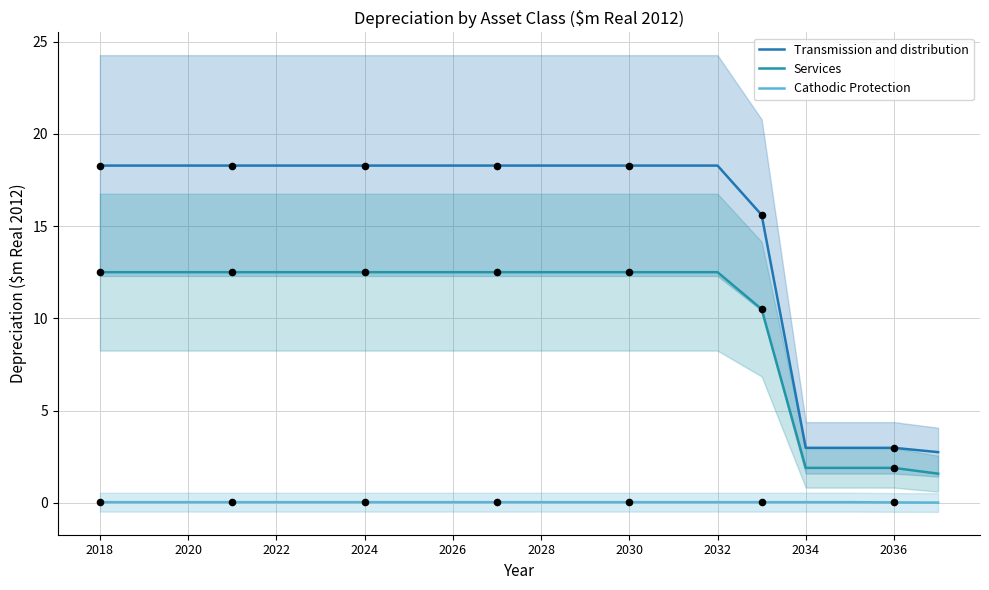

What is the total value across all series at 2022?

30.8